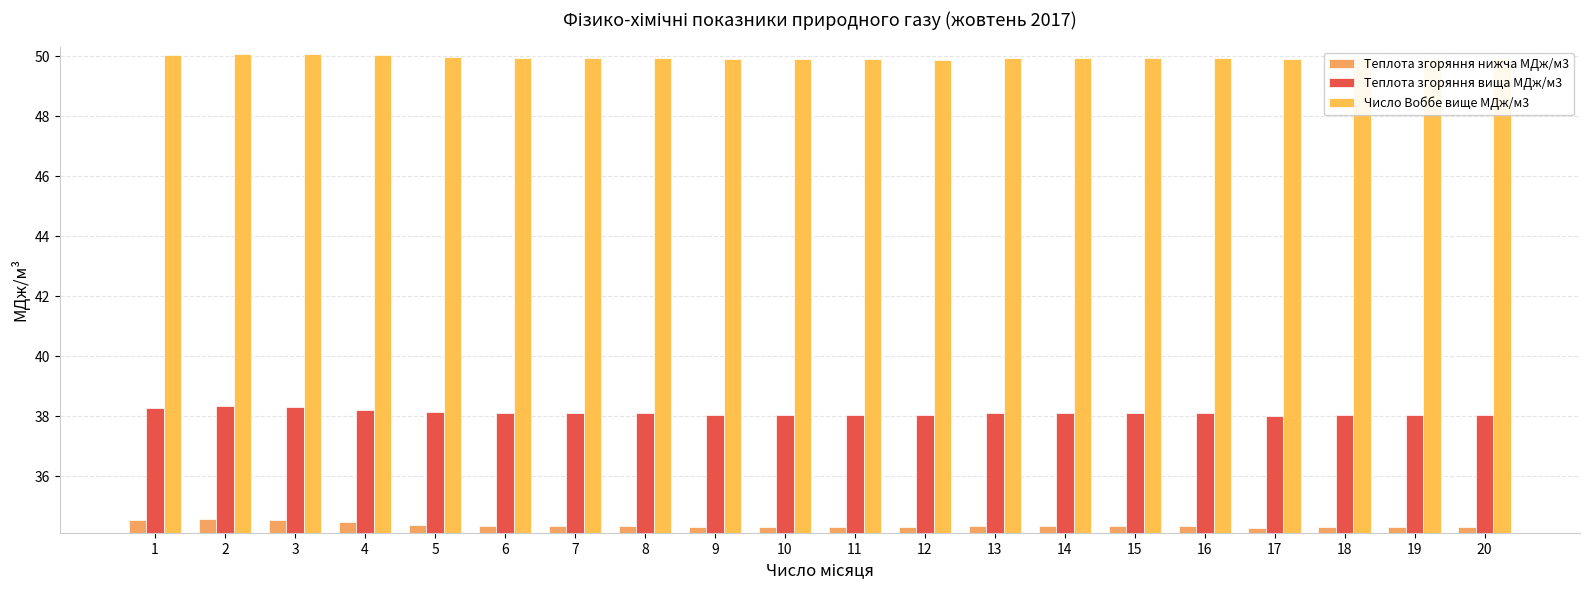

What is the value of the Число Воббе вище МДж/м3 bar at the 10th from the left?

49.9